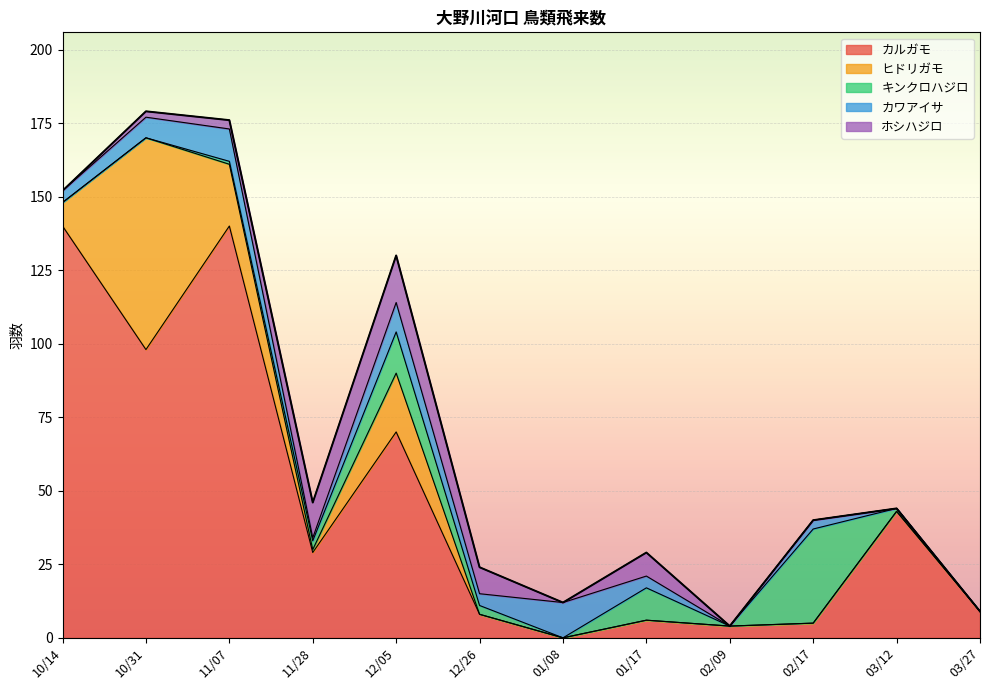

What is the highest value of the ホシハジロ series?

16